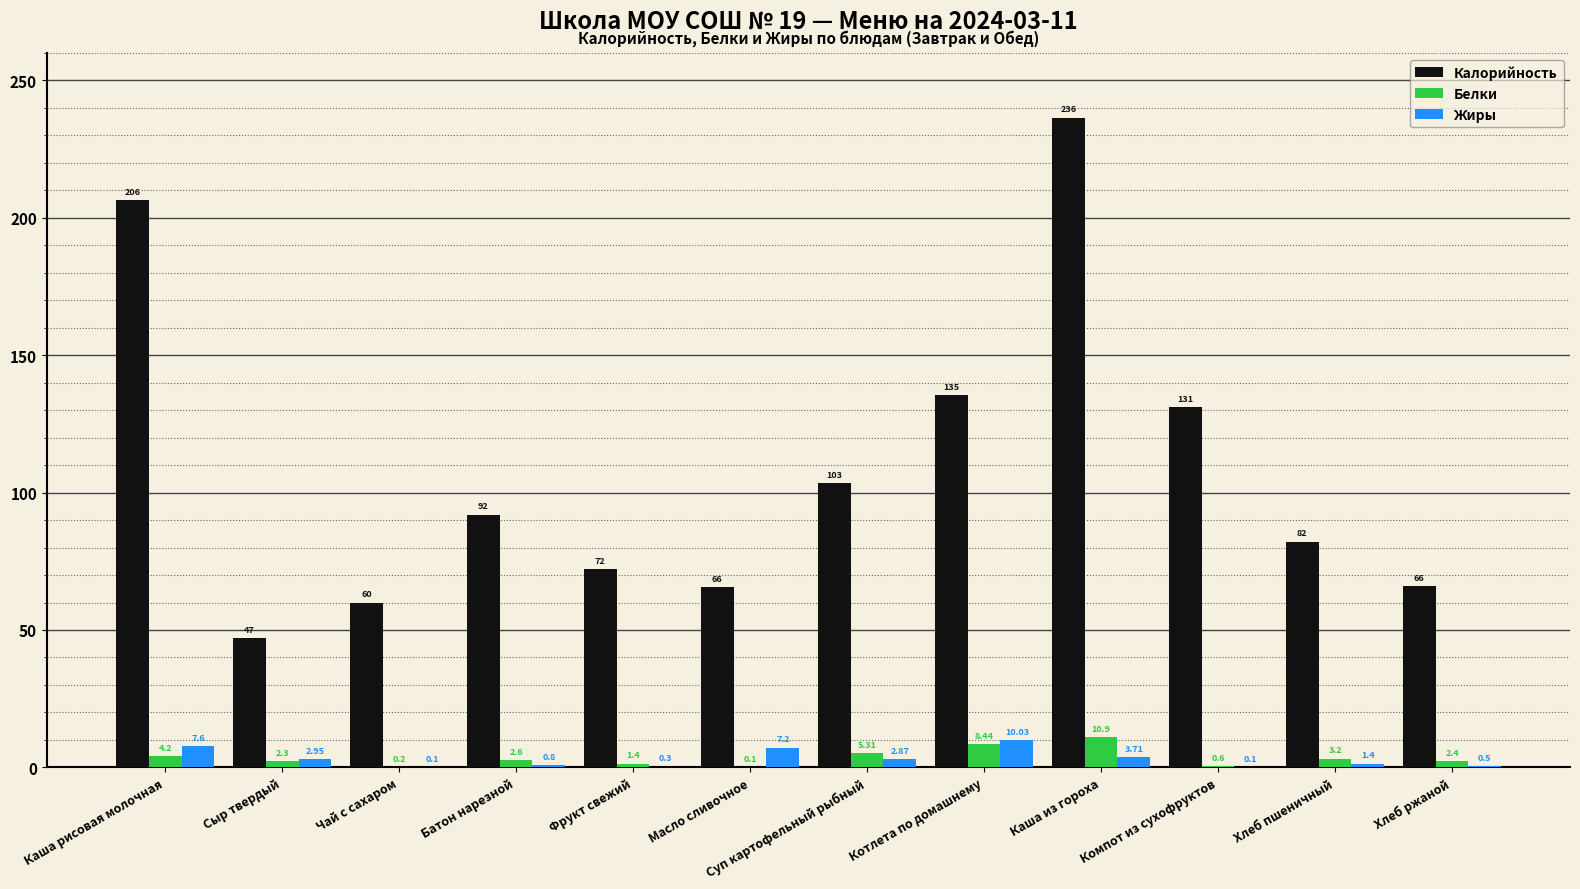

Between Сыр твердый and Котлета по домашнему, which series saw the biggest shift?

Калорийность